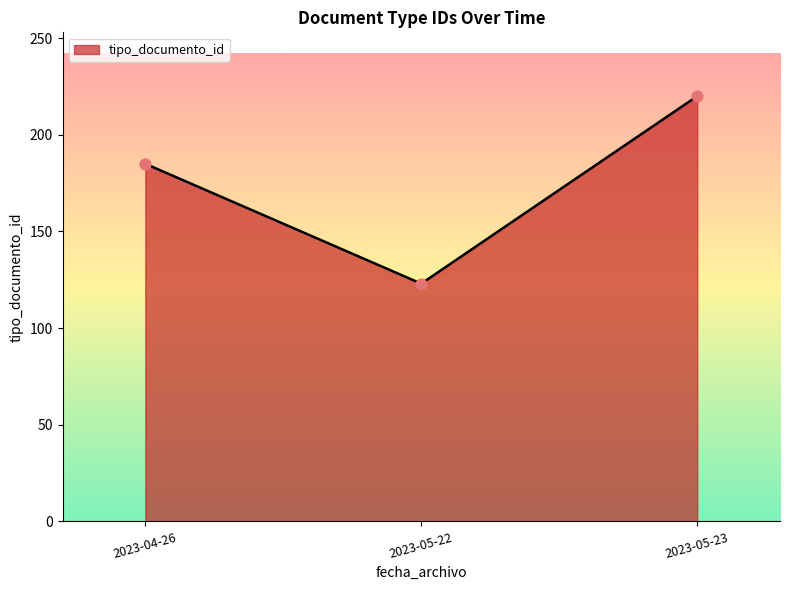

Approximately how many times larger is the value at 2023-05-22 compared to 2023-05-23?

0.6